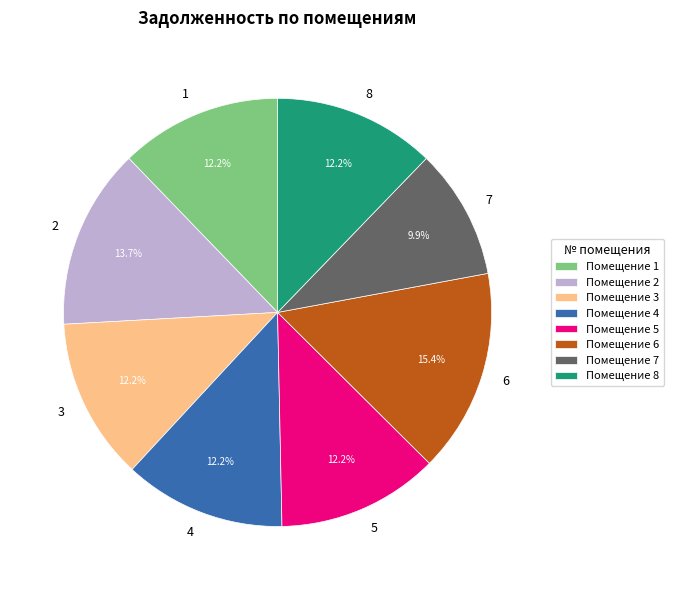

To the nearest percent, what is the difference between the largest and smallest slice percentages?

6%